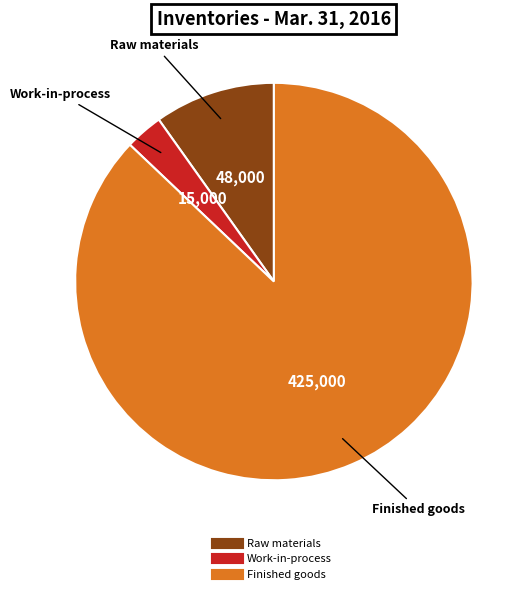

Rank the categories by value from highest to lowest.

Finished goods, Raw materials, Work-in-process